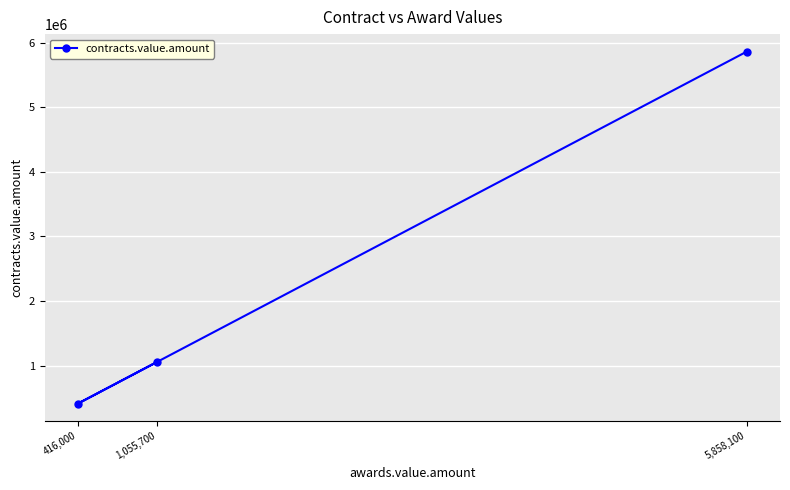

Rank the categories by value from lowest to highest.

416,000, 1,055,700, 5,858,100